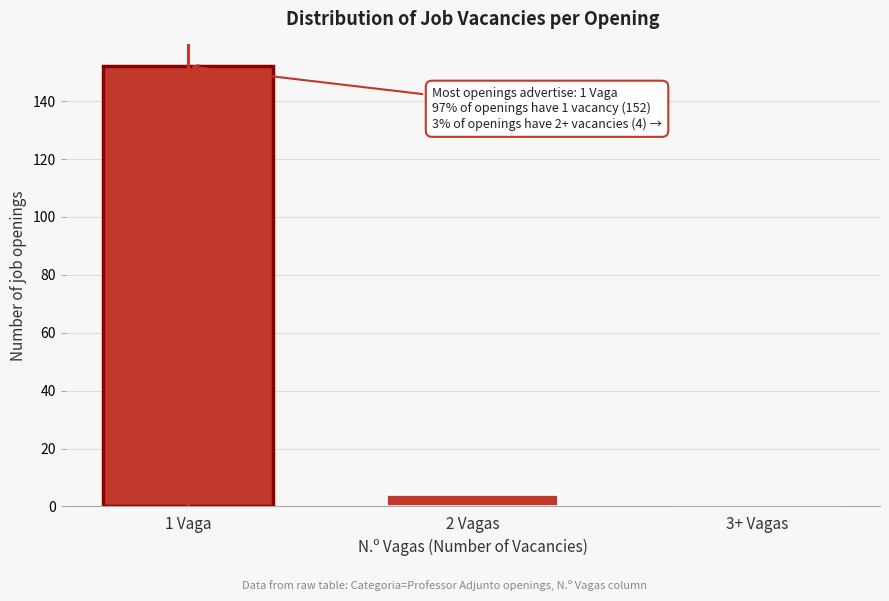

Reading right to left, list all the values displayed in this chart.

3+ Vagas=0	2 Vagas=4	1 Vaga=152